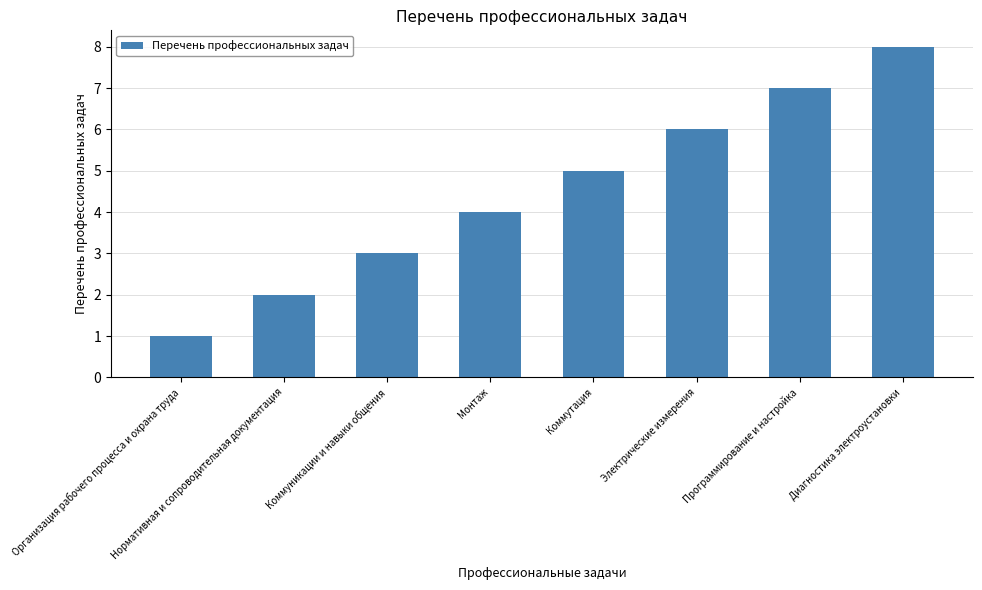

Where is the data nearest to the value 4?

Монтаж